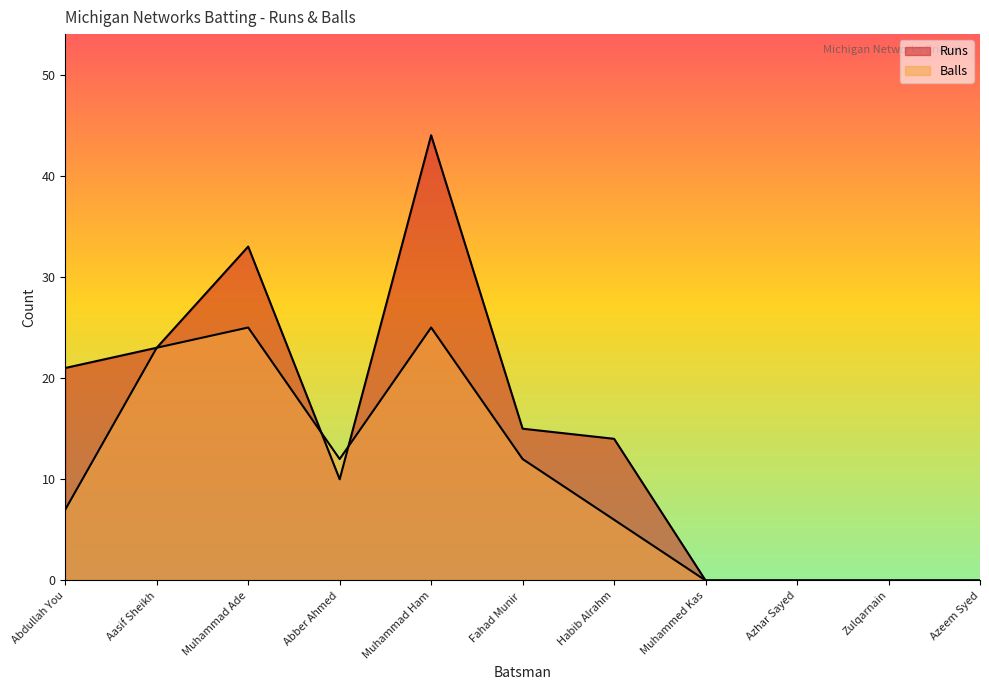

At which label does Runs first exceed 14?

Abdullah You